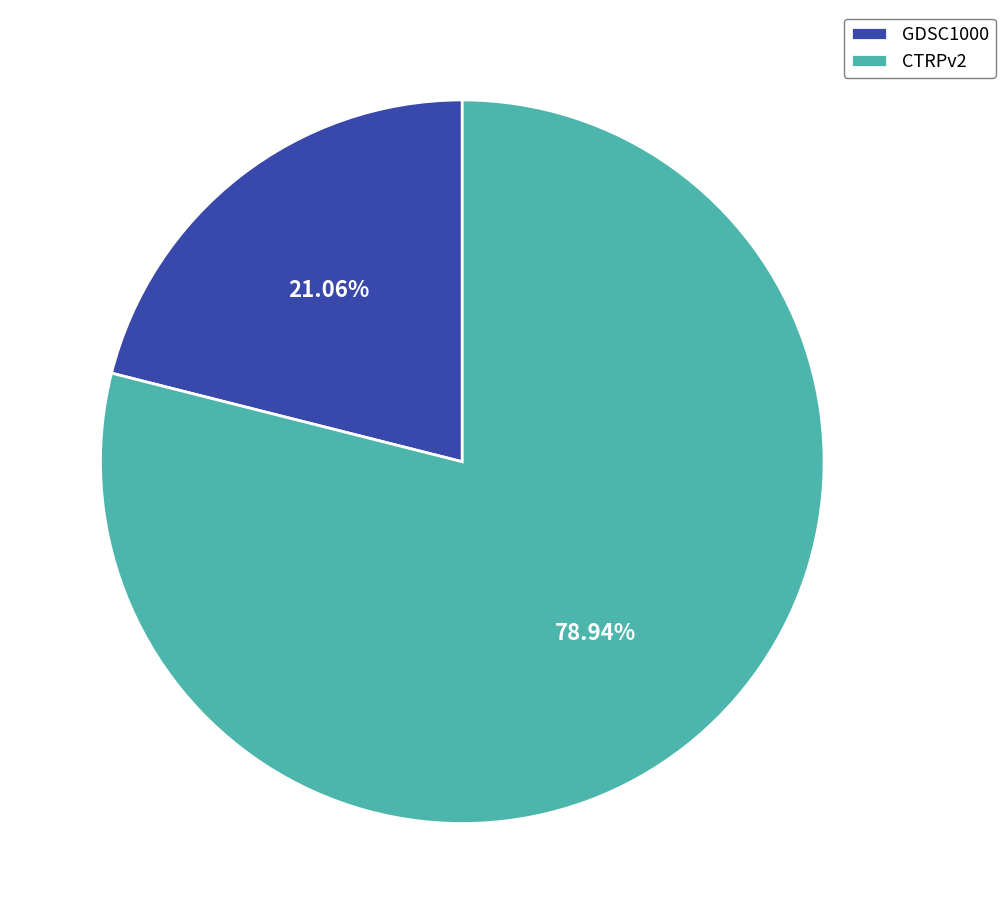

How many slices are in this pie chart?

2